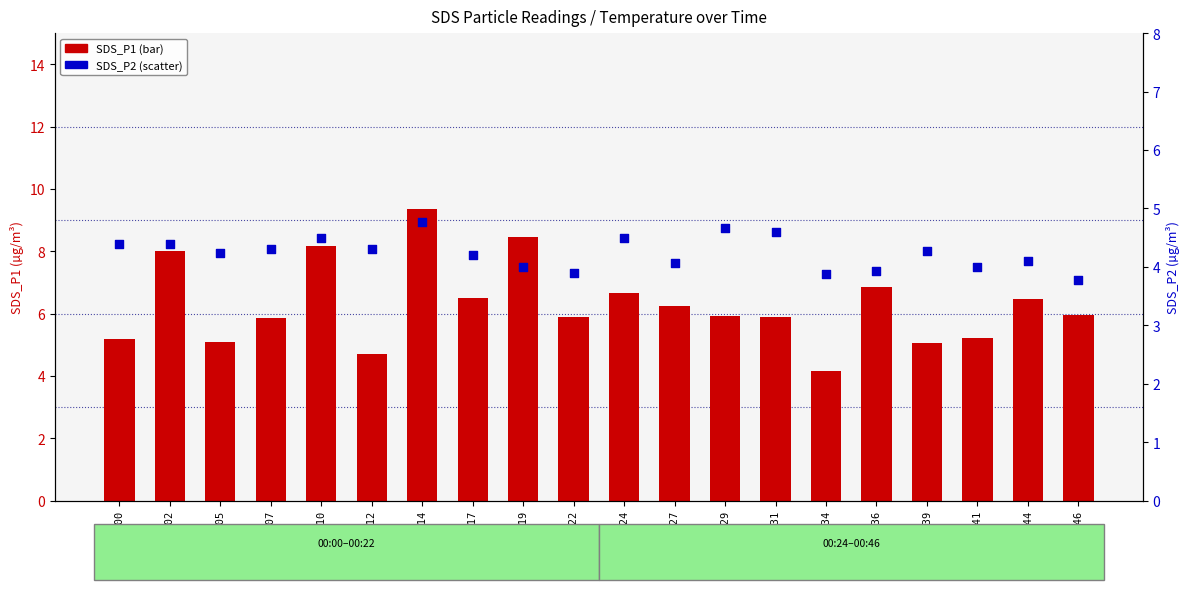

Is the value of SDS_P1 at 00:34 greater than the value of SDS_P2 at 00:44?

Yes